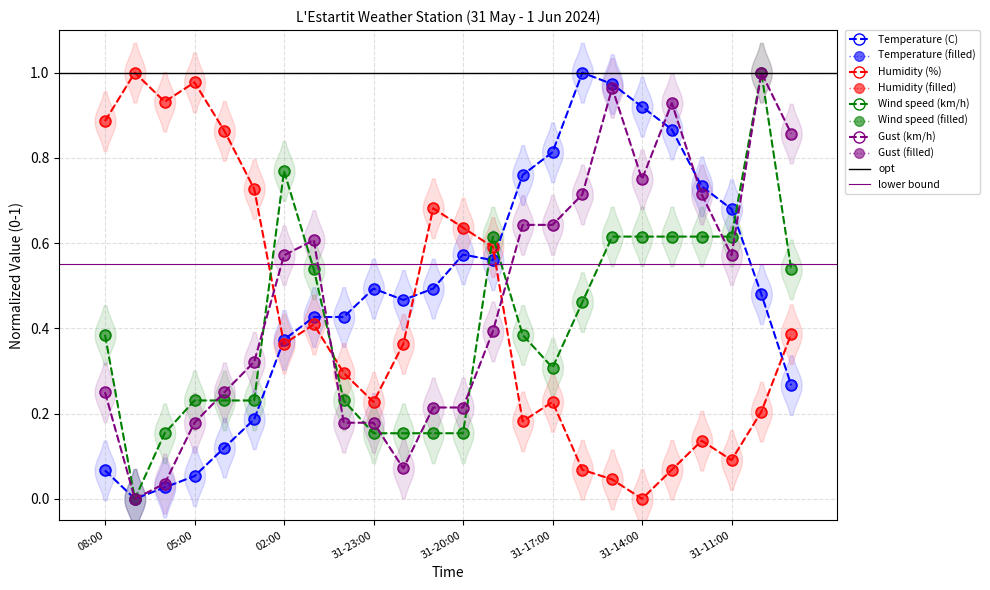

What is the spread (max minus min) of values at 07:00?

1.0